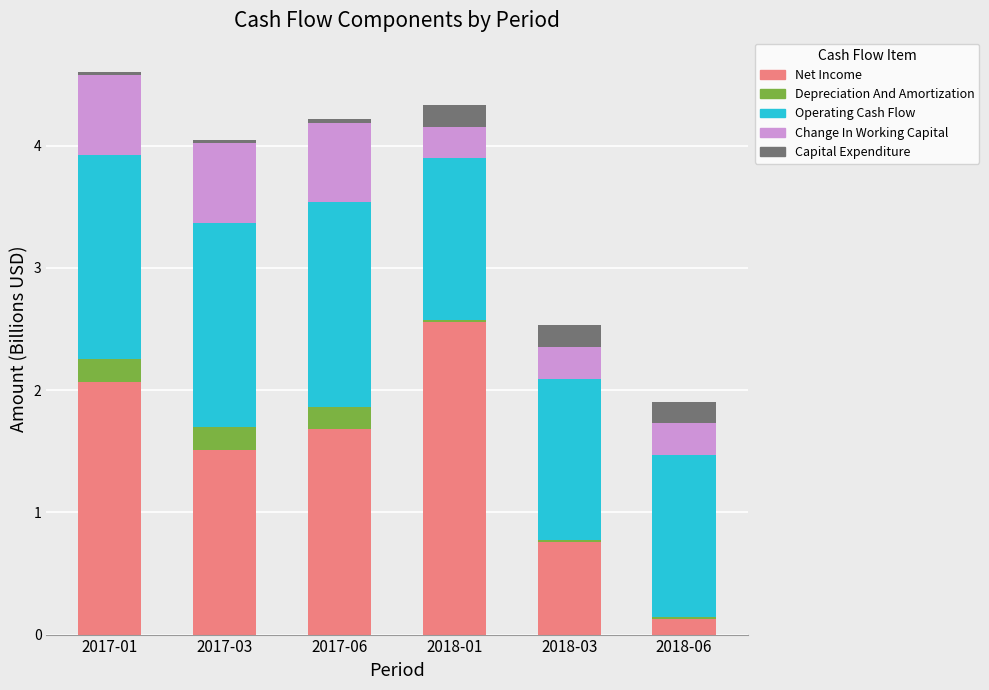

Count the number of data series in this chart.

5